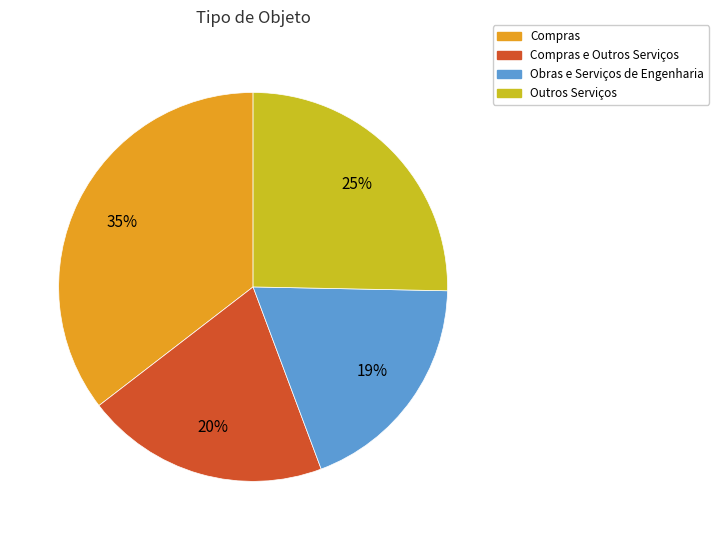

Which slice is the smallest?

Obras e Serviços de Engenharia